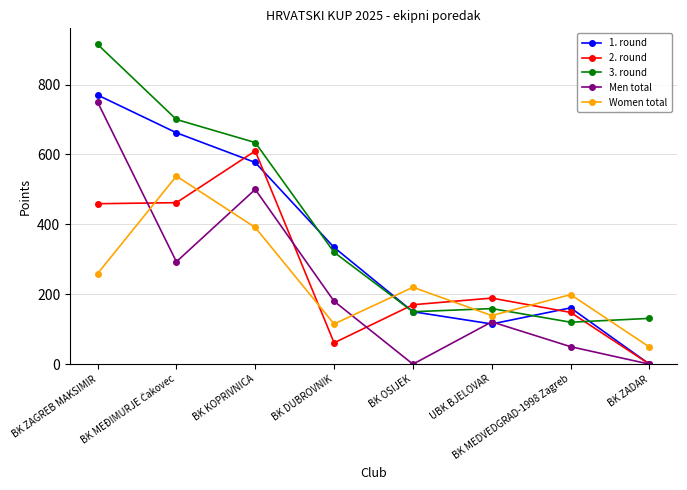

Which category has the highest value in the 2. round series?

BK KOPRIVNICA